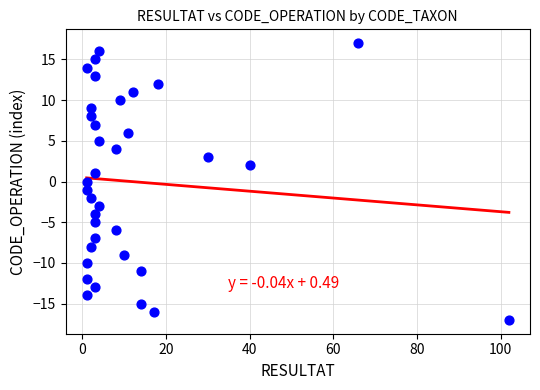

What is the range of Y values (max minus min)?

34